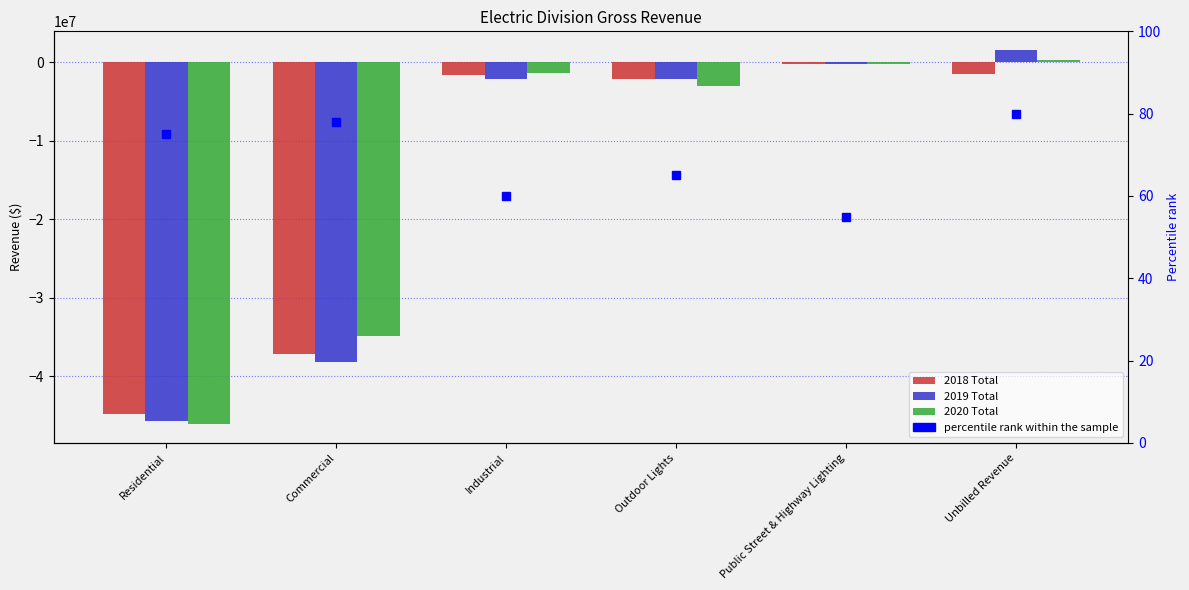

At which label does percentile rank within the sample reach its minimum?

Public Street & Highway Lighting